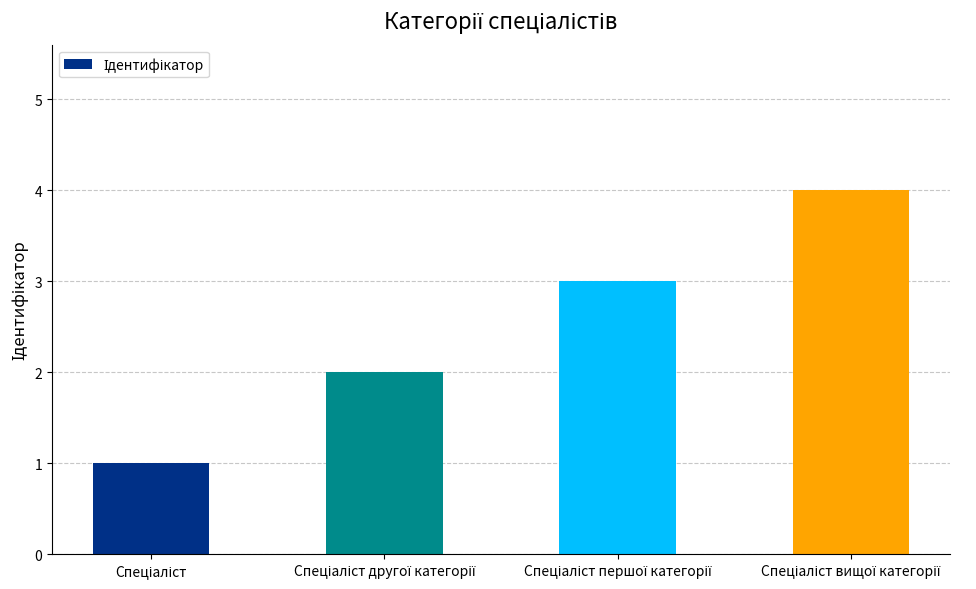

Reading left to right, list all the values displayed in this chart.

1	2	3	4